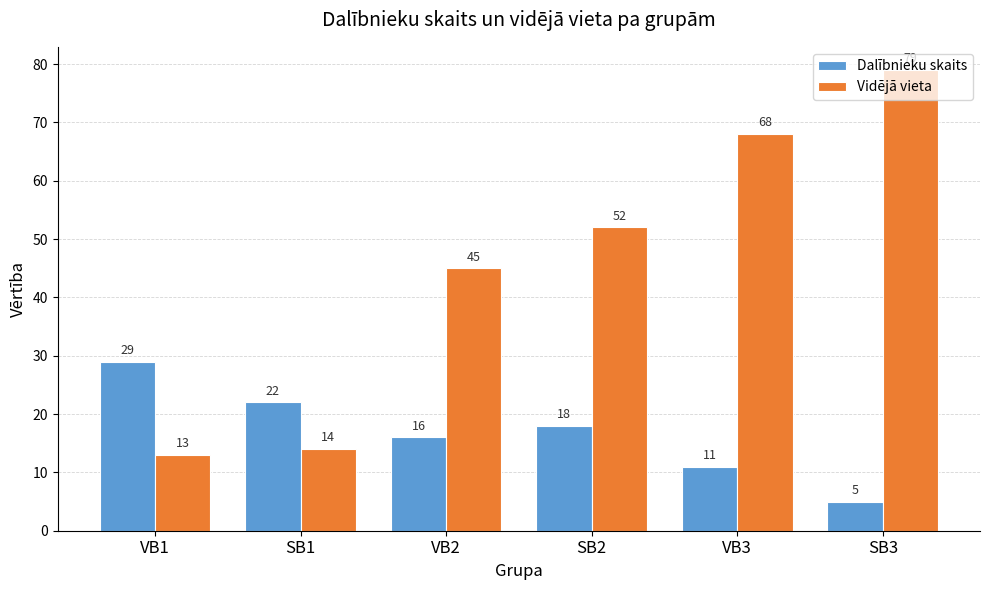

Which series has the largest total across all categories?

Vidējā vieta